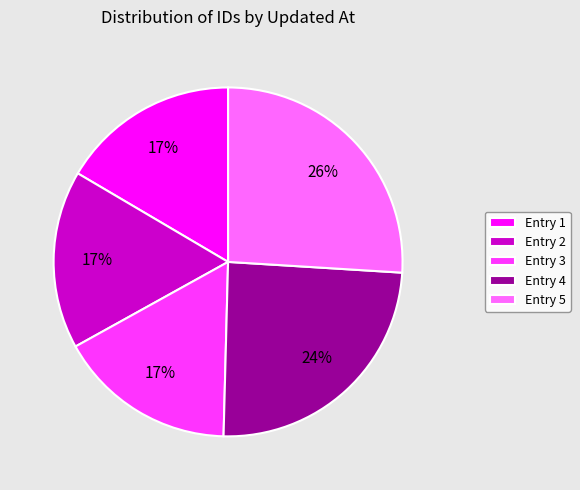

Which has a higher value, Entry 5 or Entry 2?

Entry 5